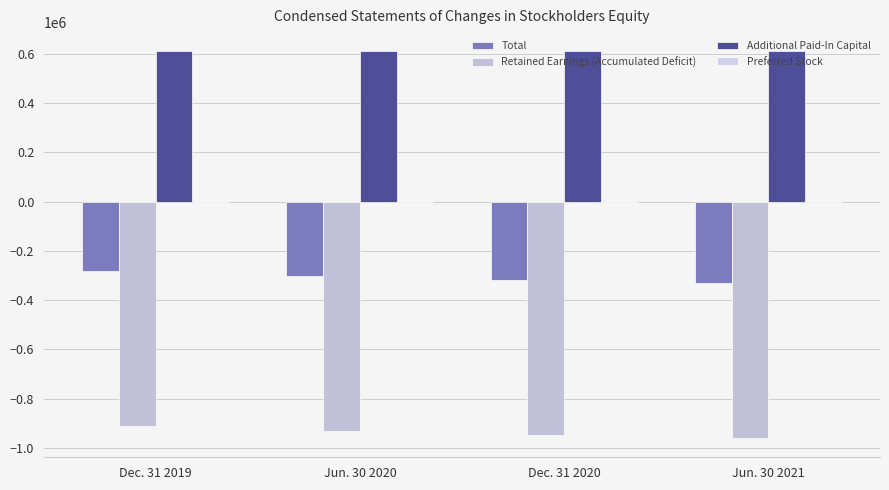

What is the minimum value for Total?

-329388